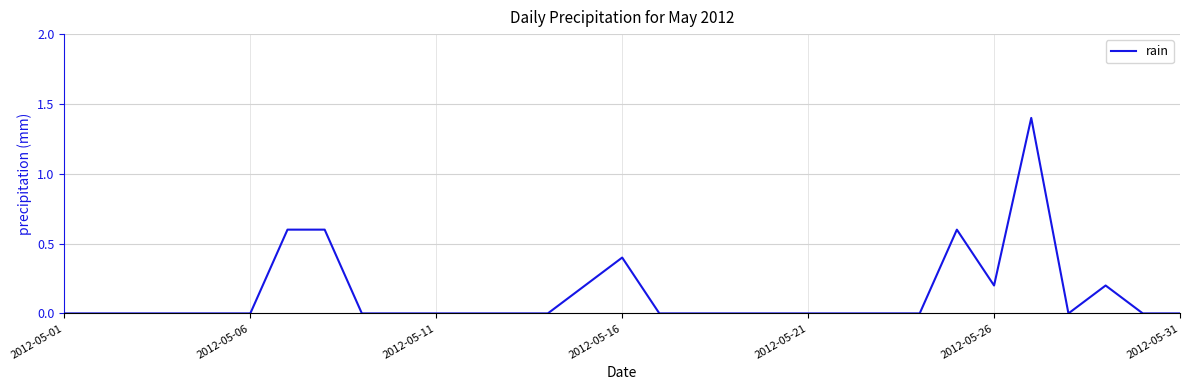

What is the difference between the maximum and minimum values?

1.4